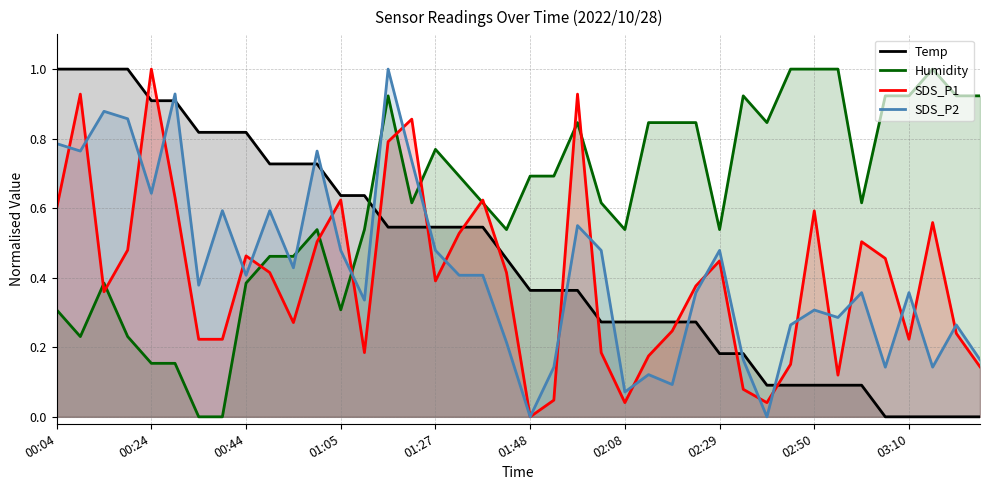

After their last crossing, which series has the higher values: SDS_P1 or Temp?

SDS_P1